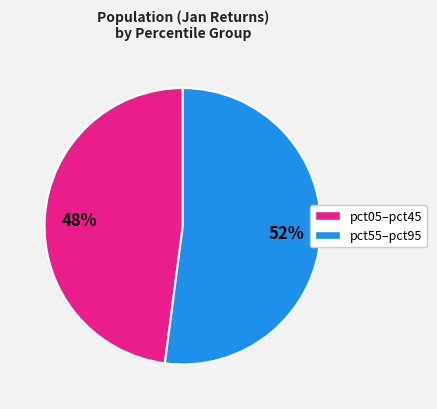

Which category has the smallest portion of the pie?

pct05–pct45